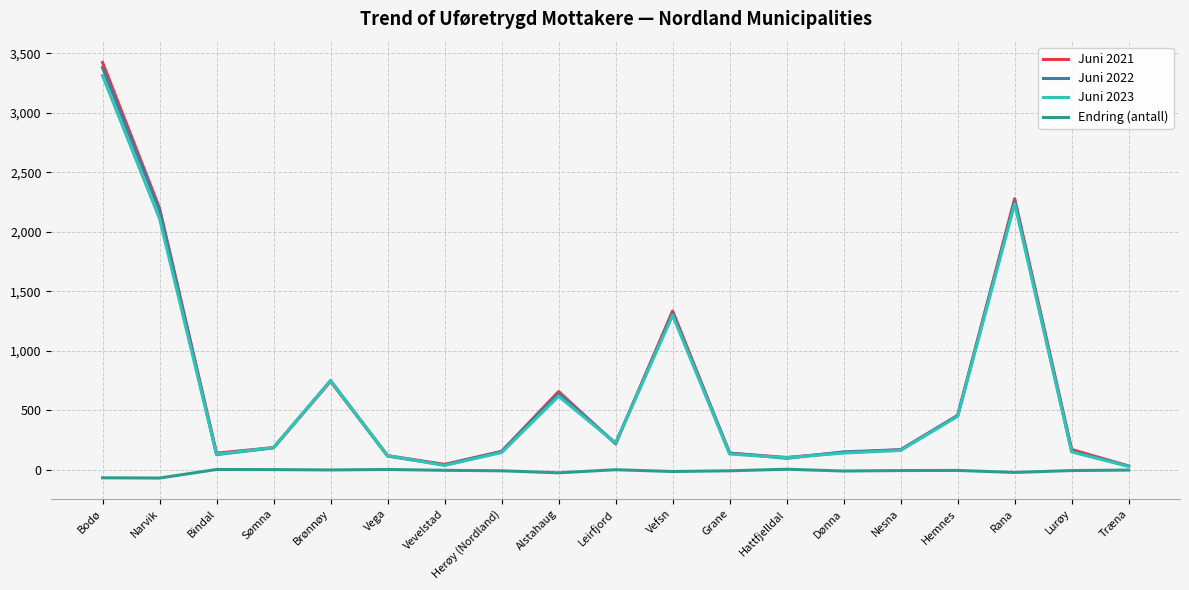

What is the total value across all series at Alstahaug?

1894